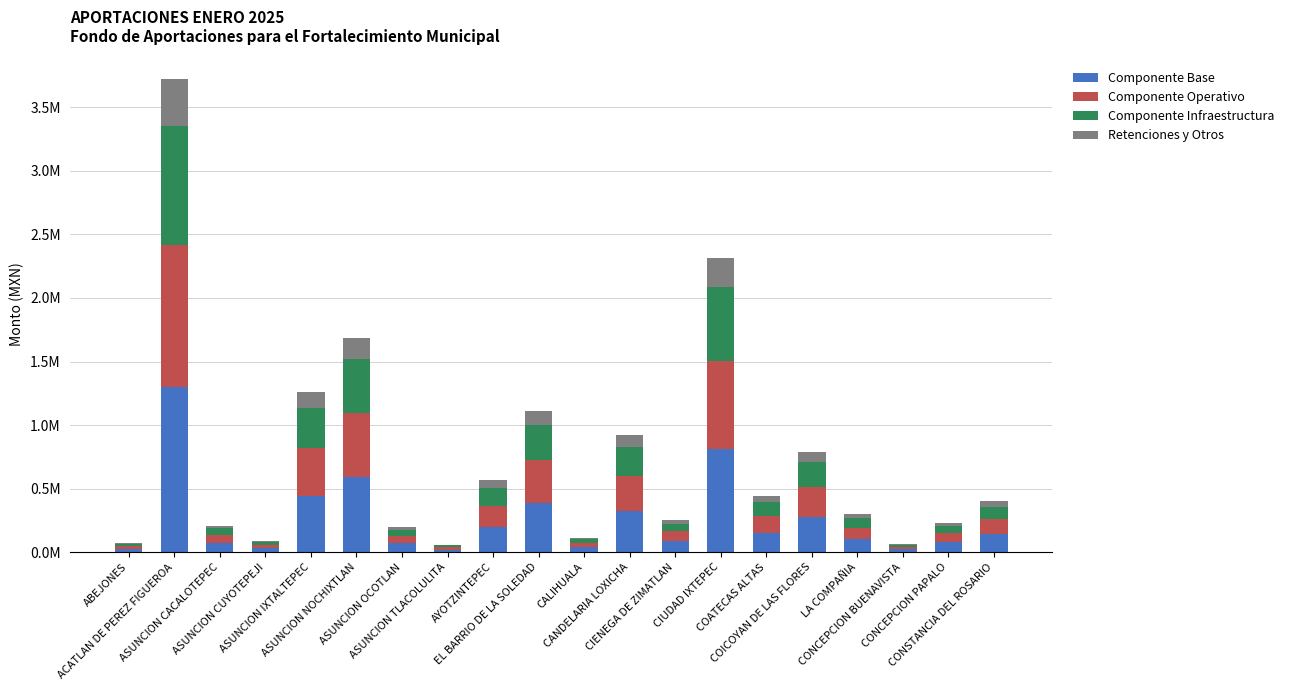

What are all the series names shown in the legend?

Componente Base, Componente Operativo, Componente Infraestructura, Retenciones y Otros